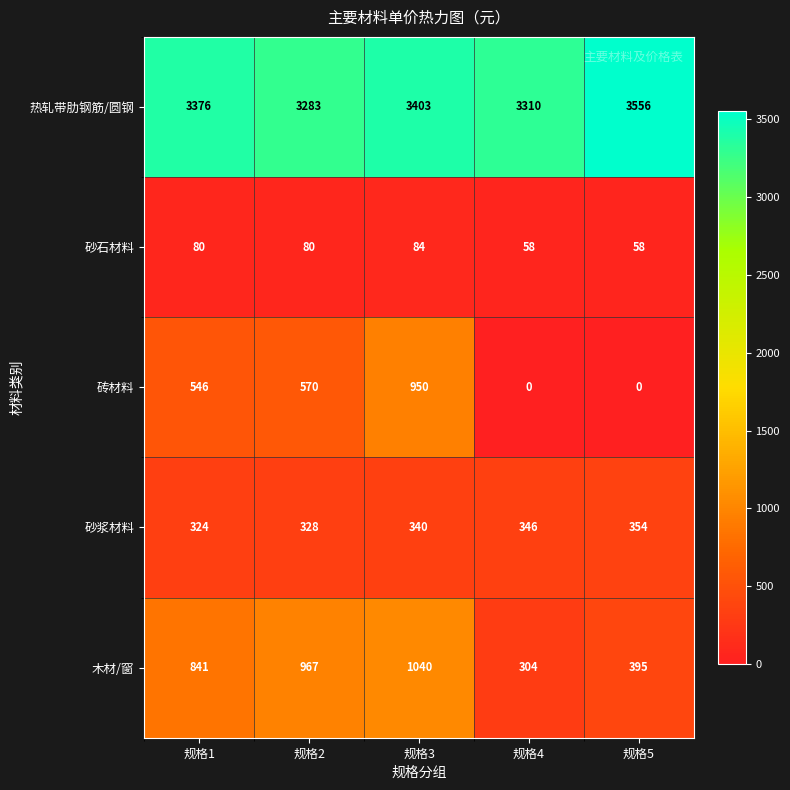

What is the difference between the maximum and minimum values in the 热轧带肋钢筋/圆钢 series?

273